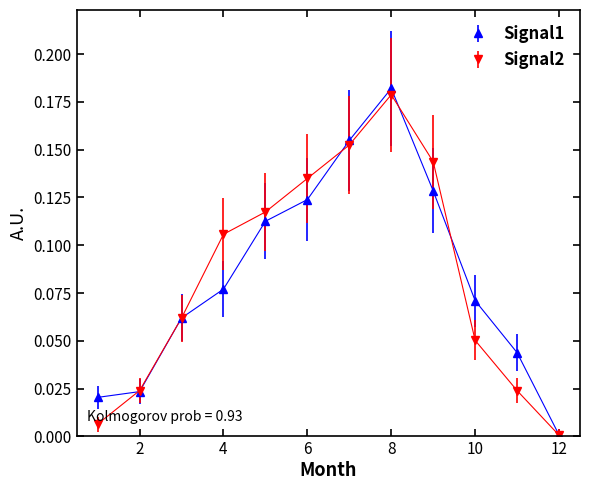

In Signal2, how many points are higher than both neighbors (excluding endpoints)?

1